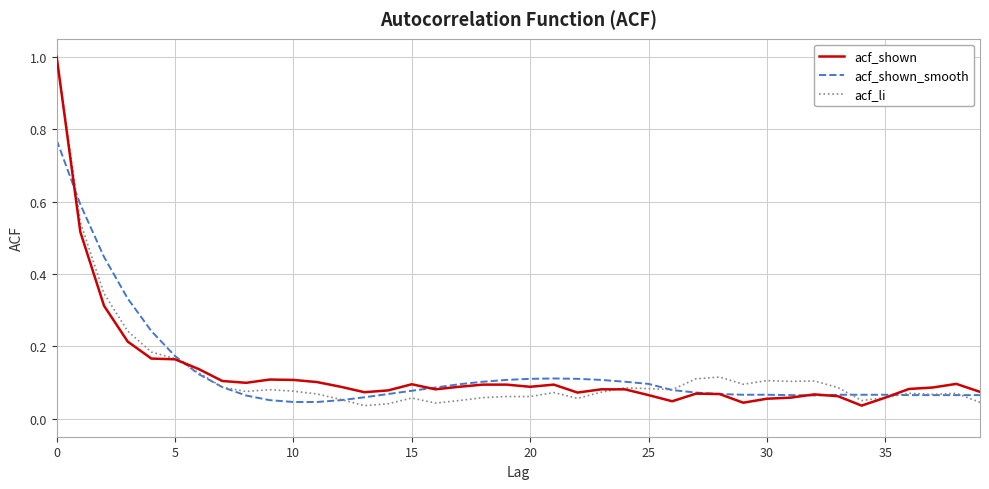

How many series are shown in this chart?

3